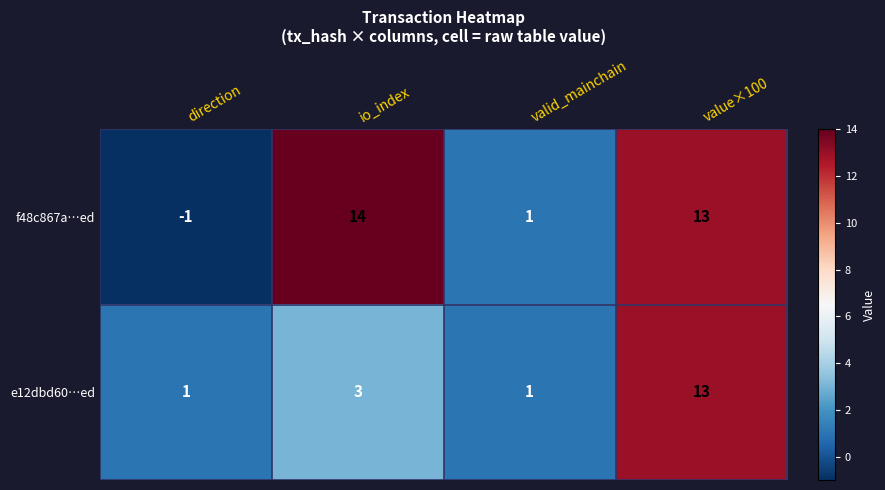

What is the sum of the f48c867a…ed values at direction and io_index?

13